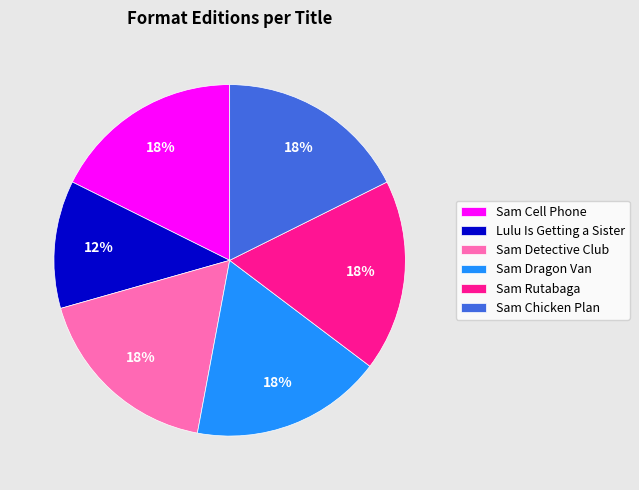

Approximately how many times larger is the value at Sam Rutabaga compared to Sam Dragon Van?

1.0